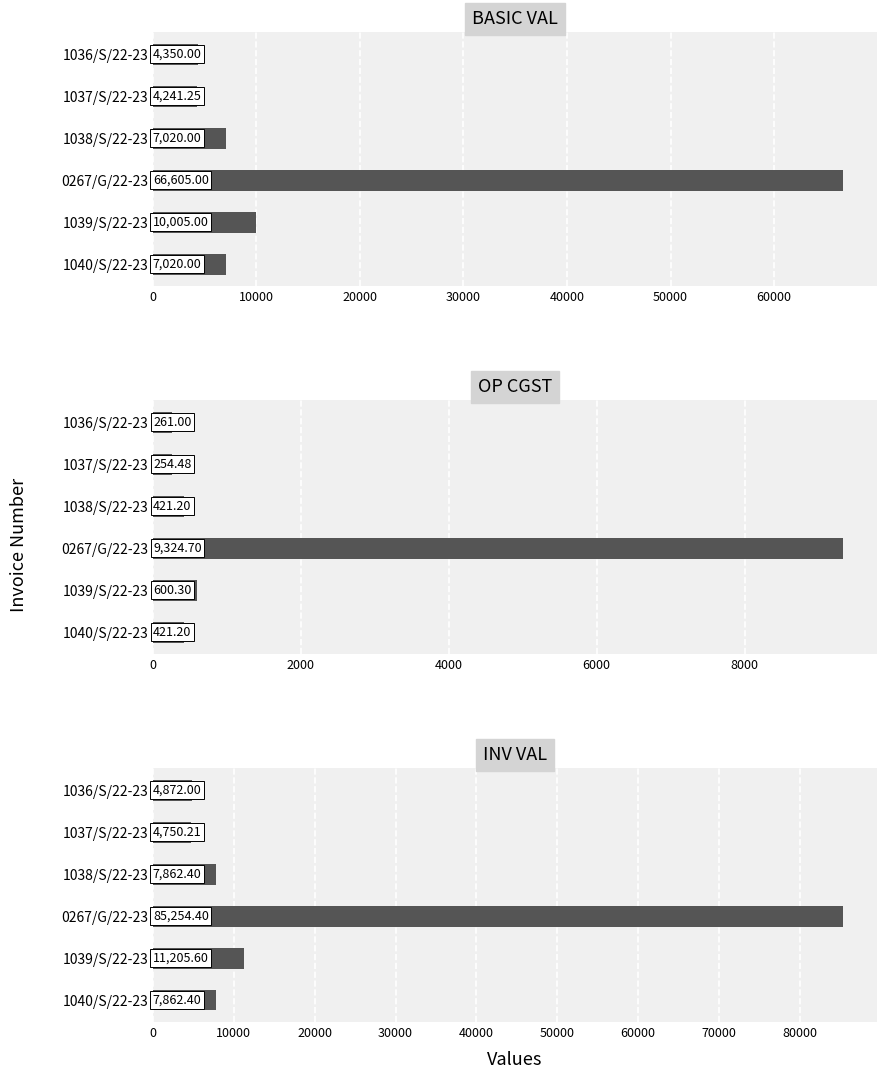

Does the chart contain any negative values?

No